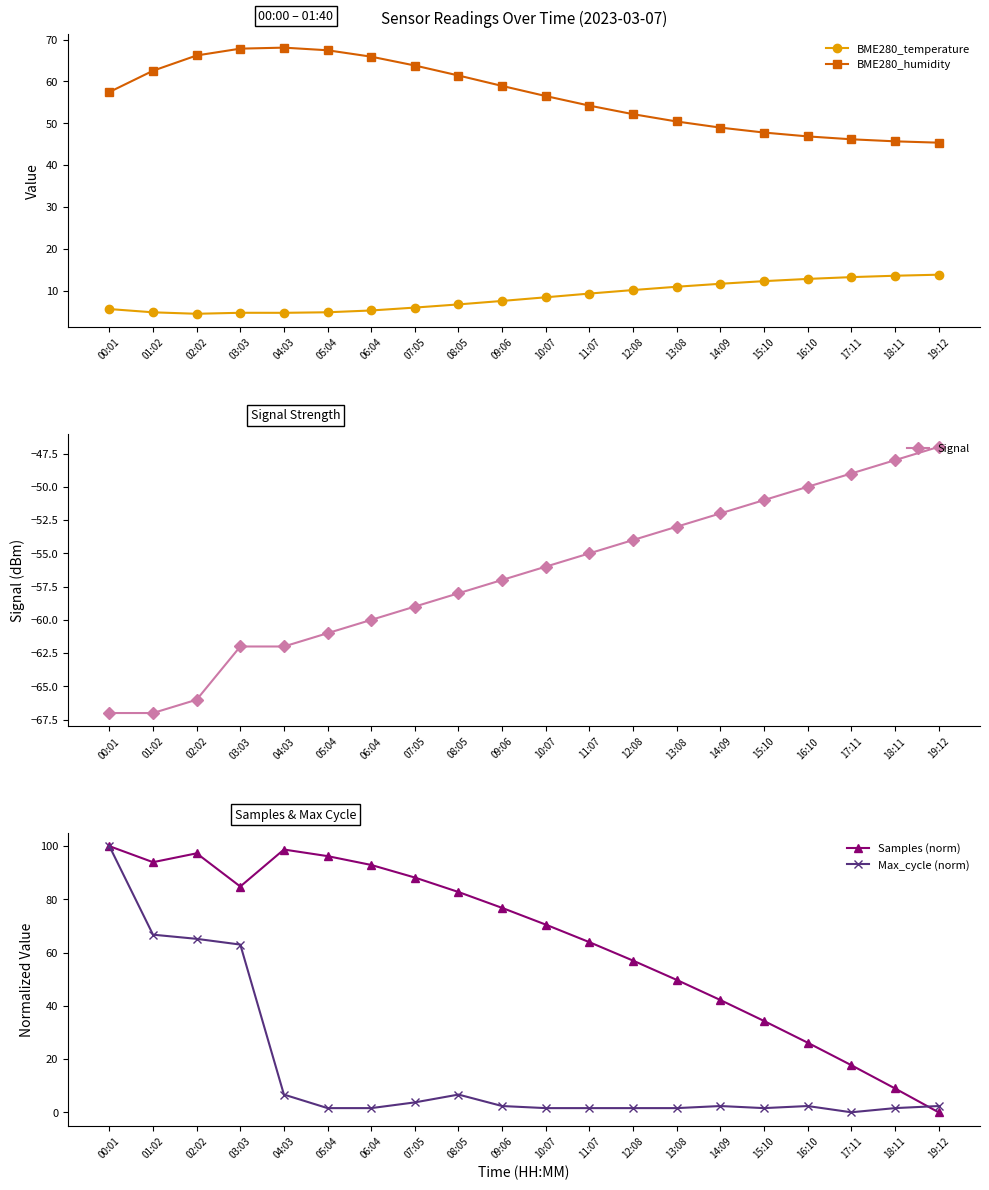

Does the chart display data point markers on the line(s)?

Yes